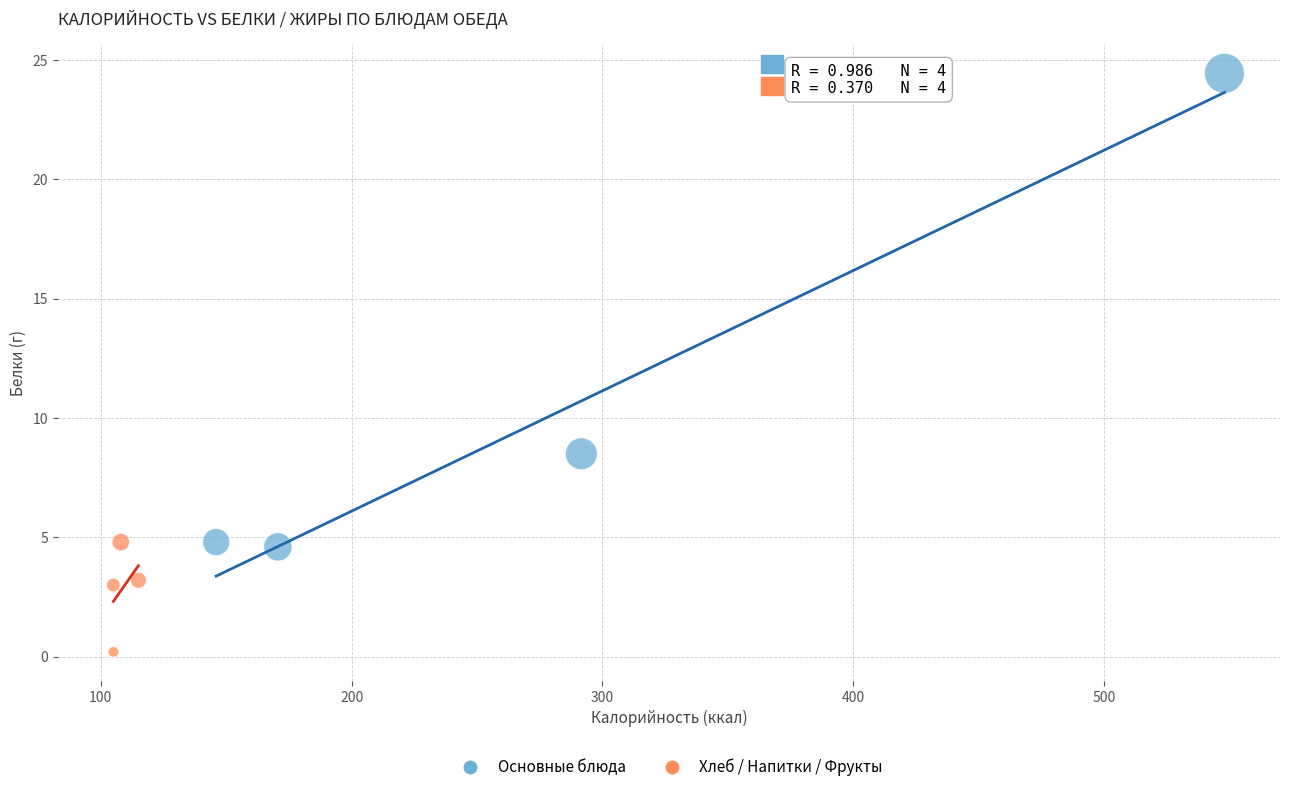

Which series reaches the minimum Y coordinate?

Хлеб / Напитки / Фрукты